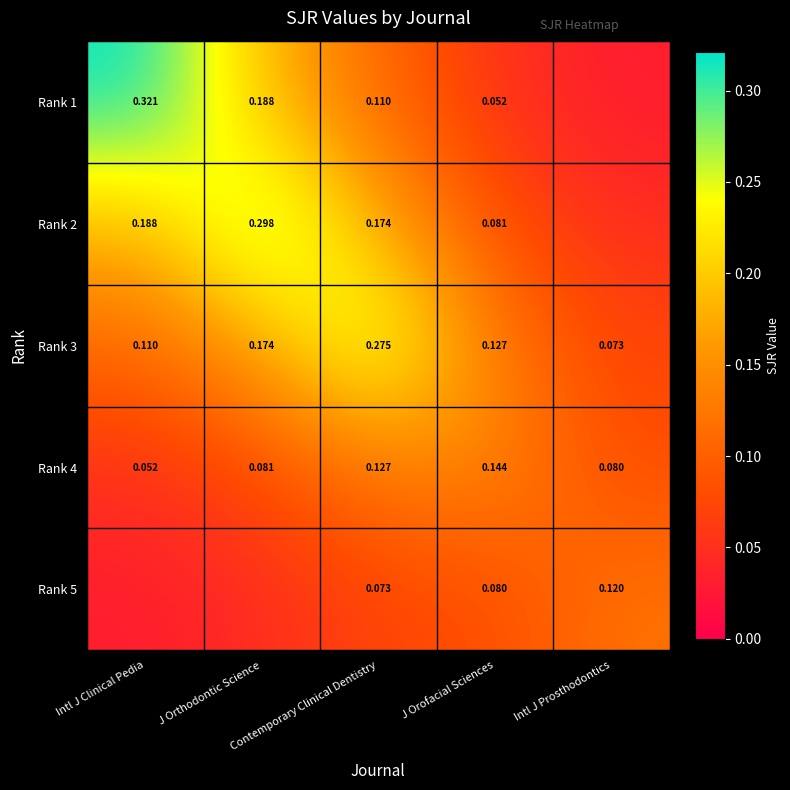

What value does the Rank 1 series have at J Orofacial Sciences?

0.1